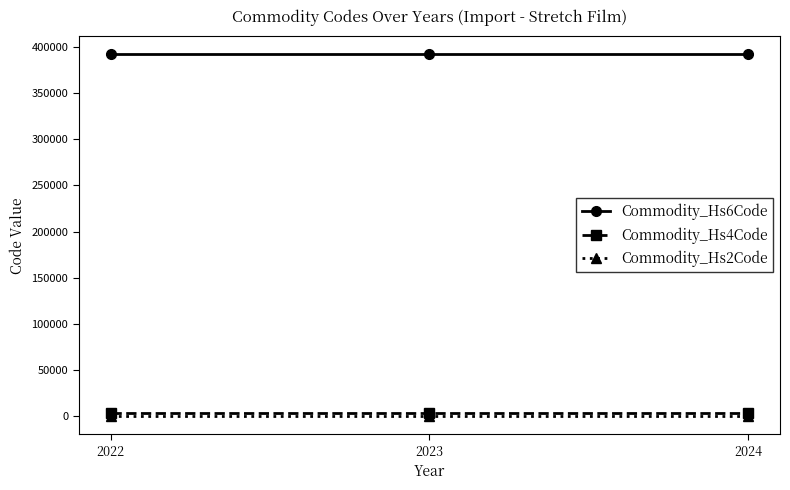

The value of Commodity_Hs6Code at 2023 is 392010. True or false?

True